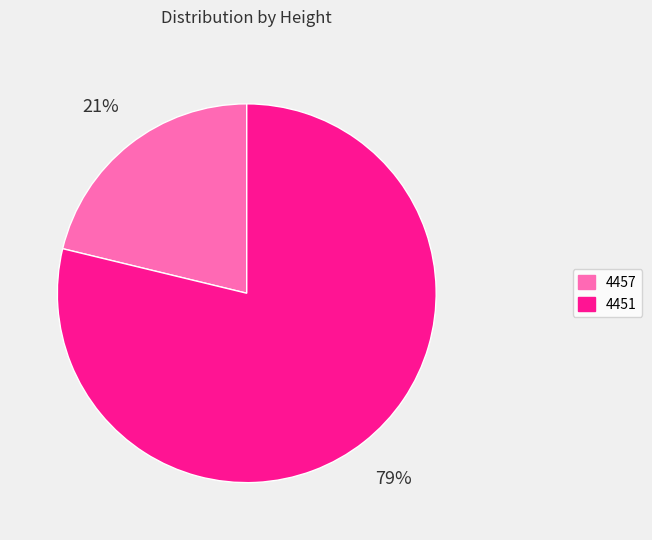

Does any single category account for the majority?

Yes